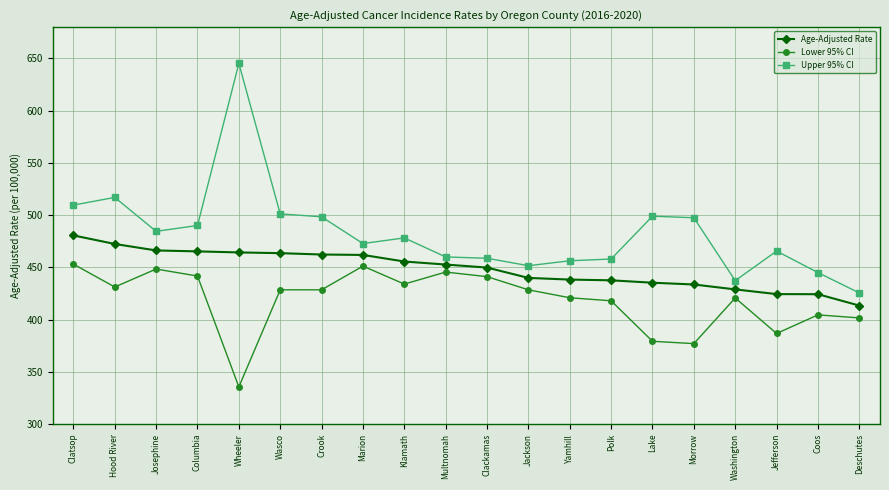

How many lines are shown in the chart?

3